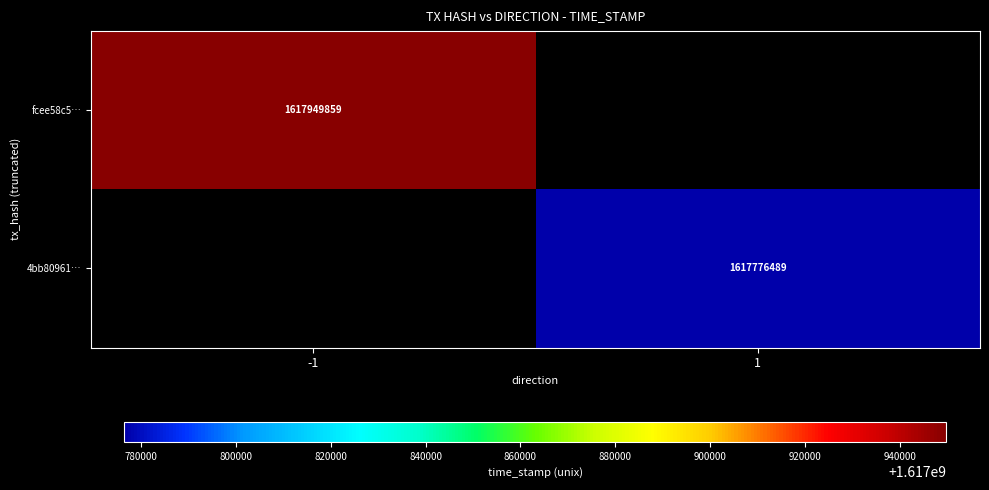

The value of fcee58c5… at -1 is 1617949859. True or false?

True